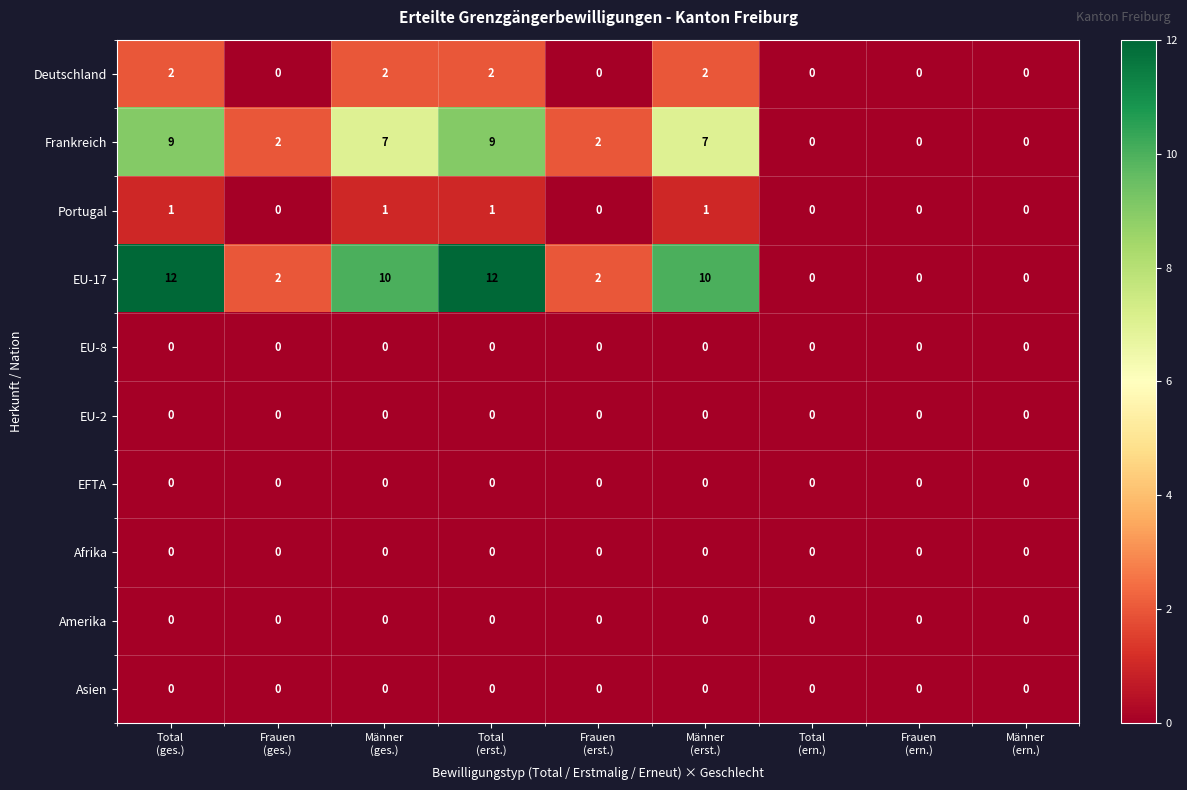

Count the number of data series in this chart.

10